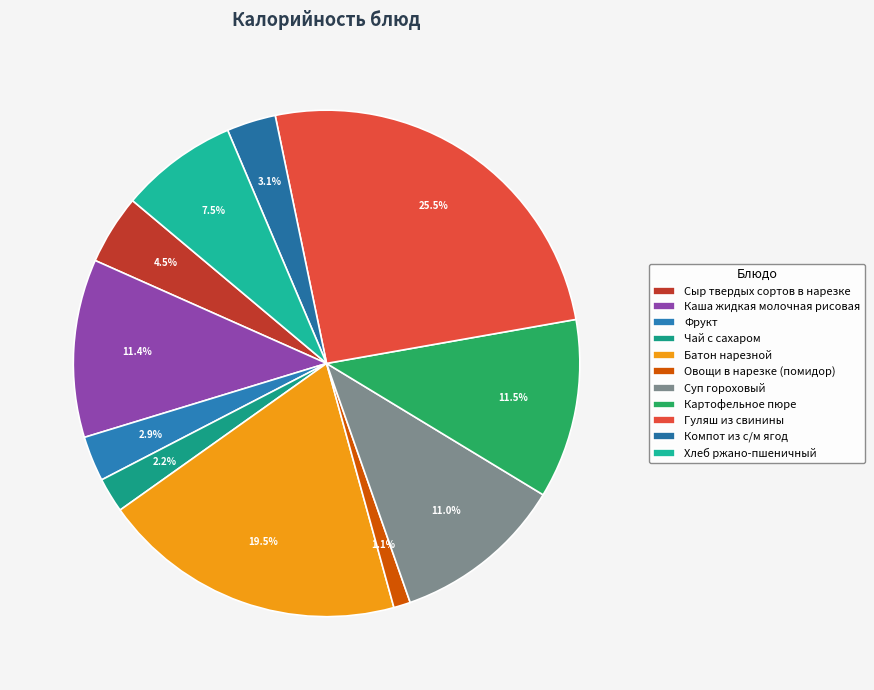

To the nearest percent, what percentage of the pie is Хлеб ржано-пшеничный?

8%